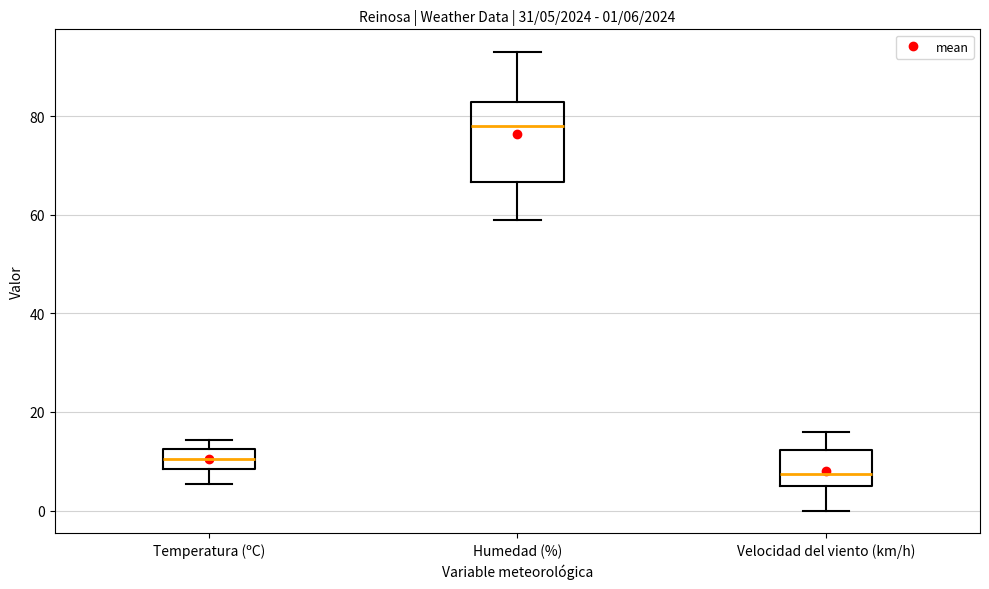

Which box's median line is the highest?

Humedad (%)